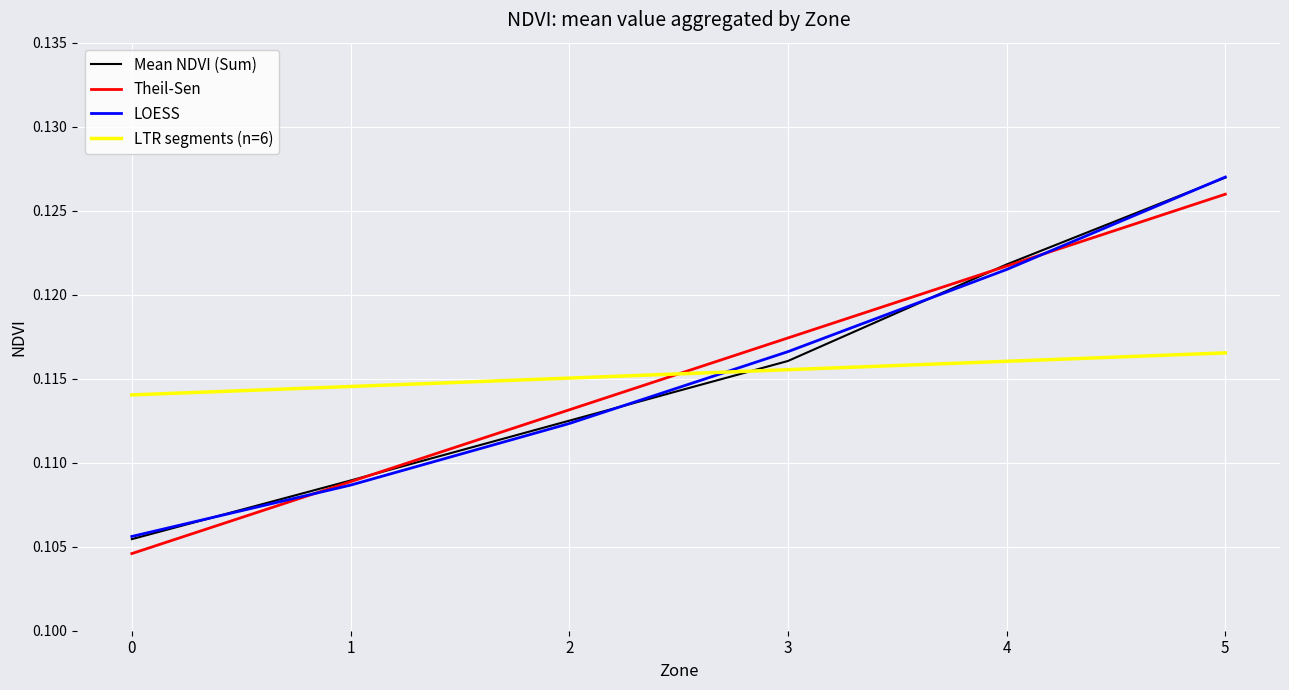

Is the value of LOESS at 2 greater than the value of Mean NDVI (Sum) at 3?

No